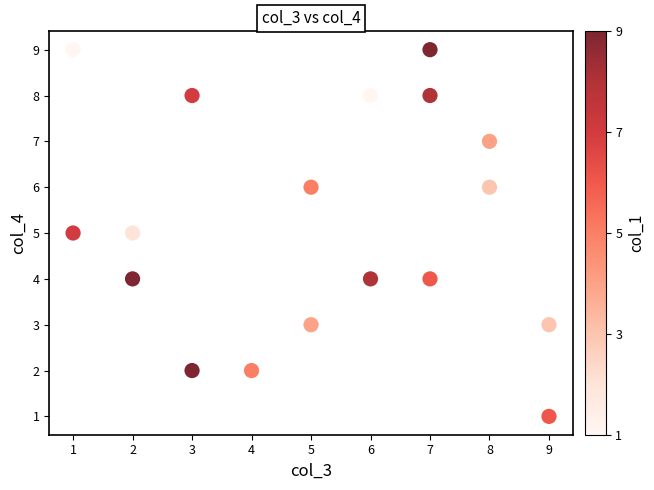

What is the range of X values (max minus min)?

8